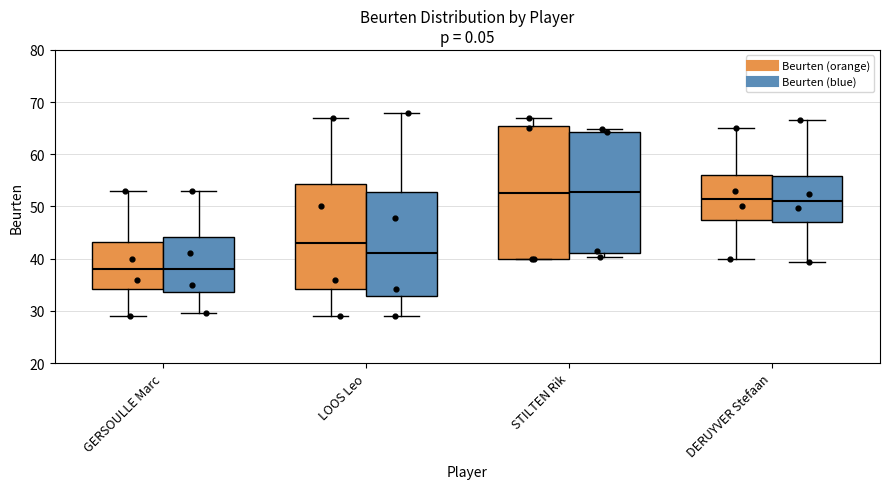

Where does the median line of the box for DERUYVER Stefaan (Beurten (orange)) sit on the y-axis? The values are not printed on the chart, so give them approximately, as read against the axis.

52